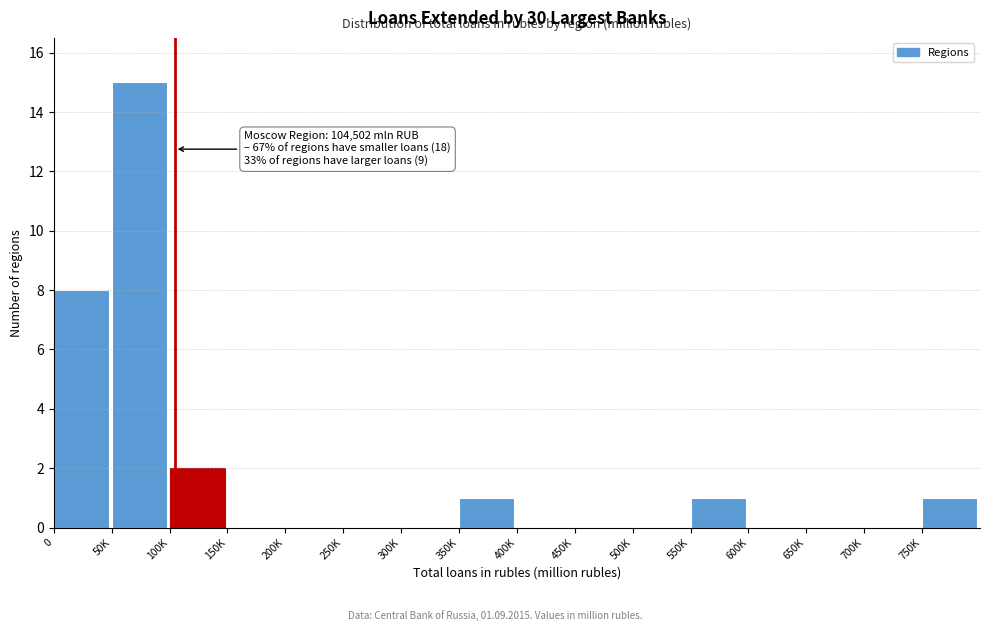

Reading left to right, transcribe all the data shown in this chart.

0=8	50K=15	100K=2	150K=0	200K=0	250K=0	300K=0	350K=1	400K=0	450K=0	500K=0	550K=1	600K=0	650K=0	700K=0	750K=1